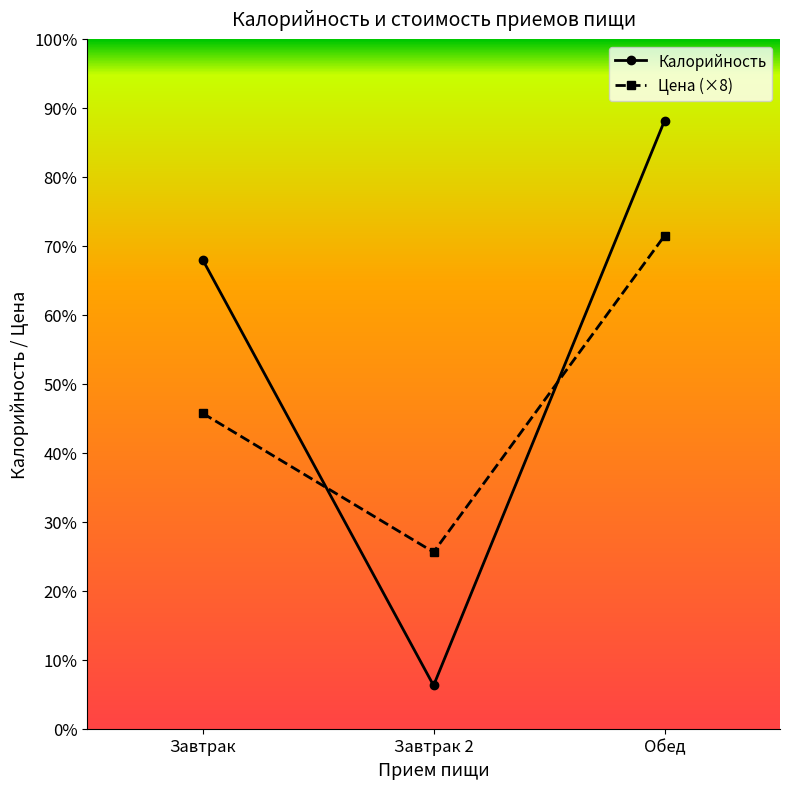

What are all the series names shown in the legend?

Калорийность, Цена (×8)